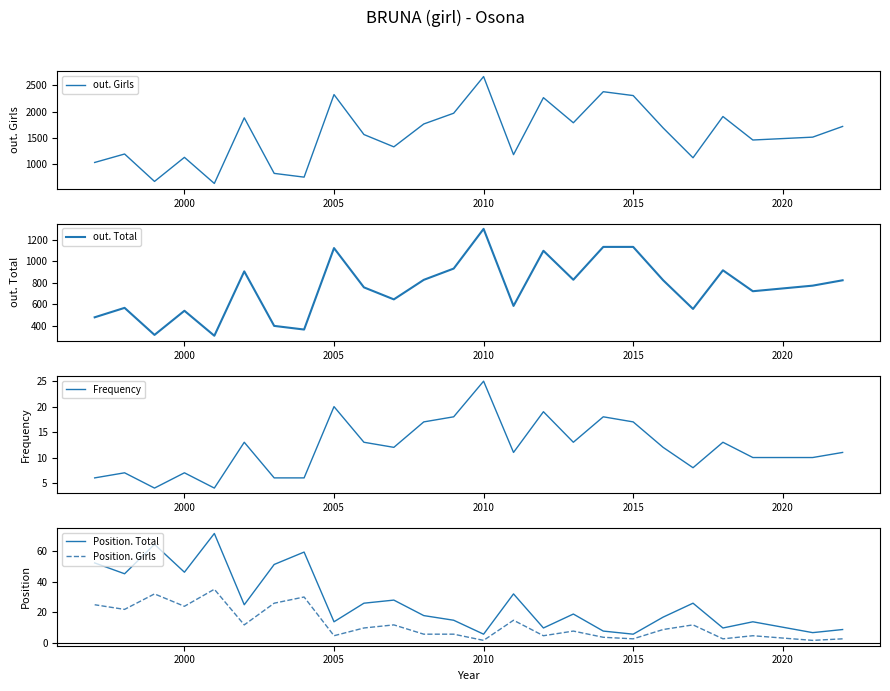

True or false: Frequency and Position. Girls intersect in this chart.

True